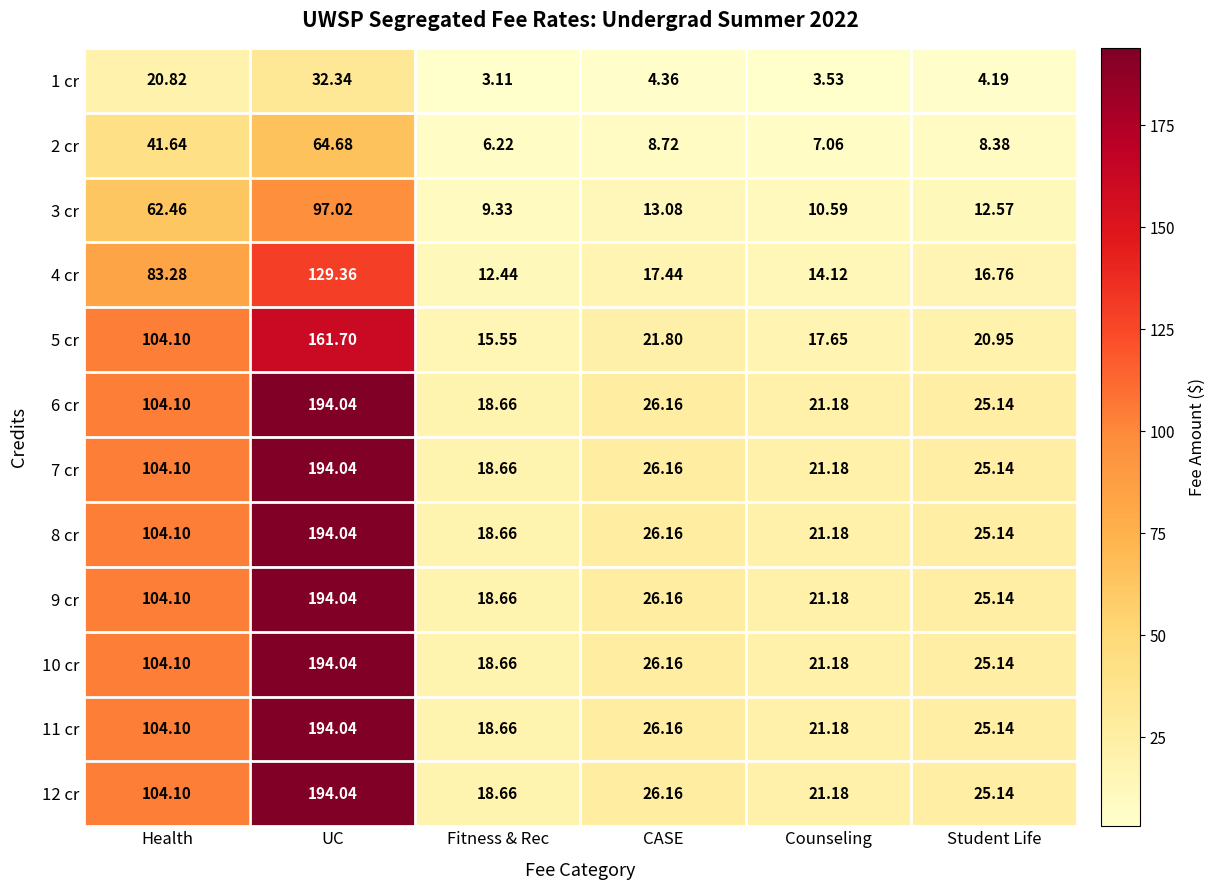

At which label does 6 cr first exceed 26?

Health